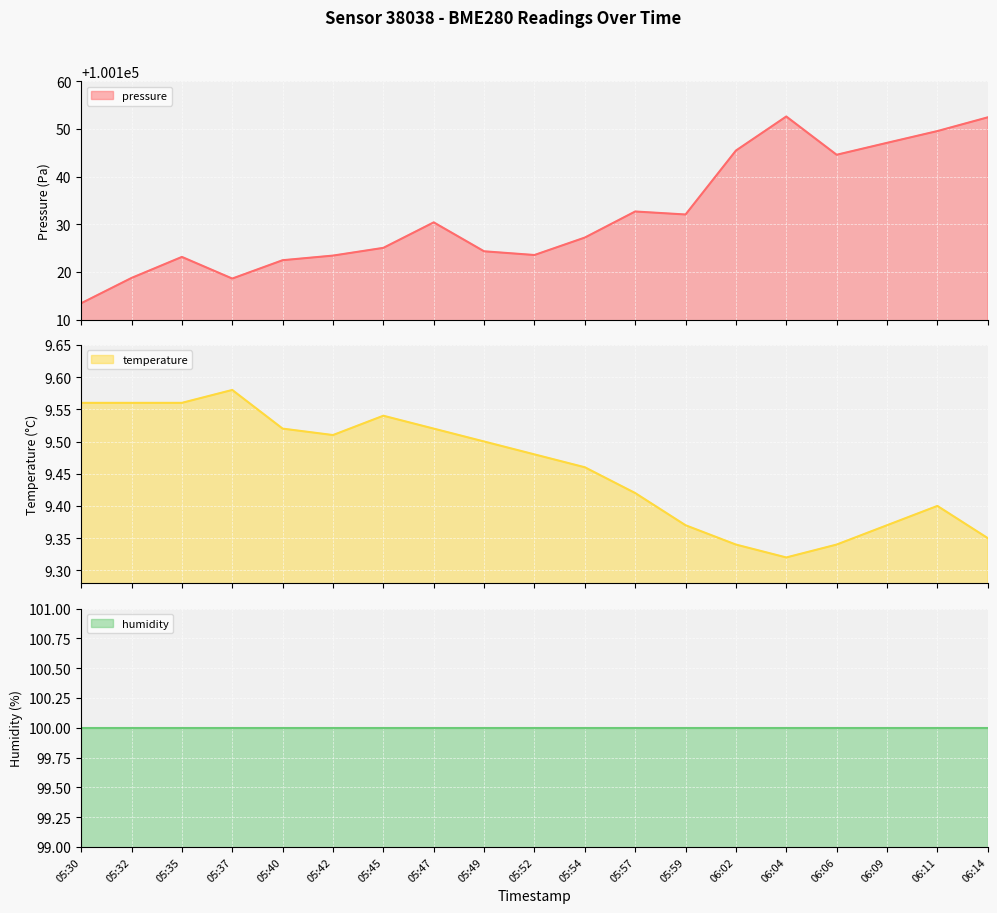

The value of pressure line at 05:32 is 36393.7. True or false?

False